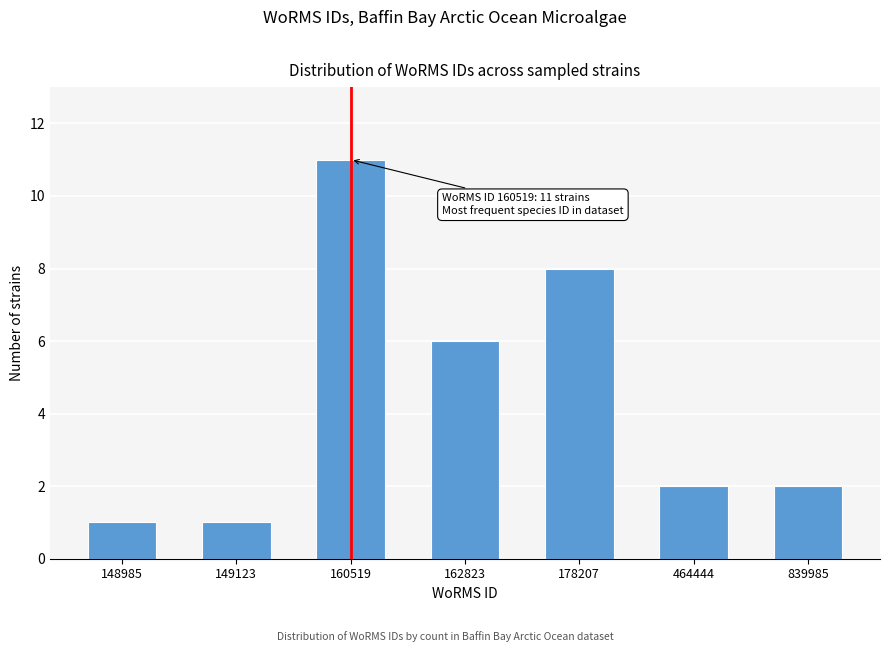

Reading right to left, extract all data points from this chart.

2	2	8	6	11	1	1